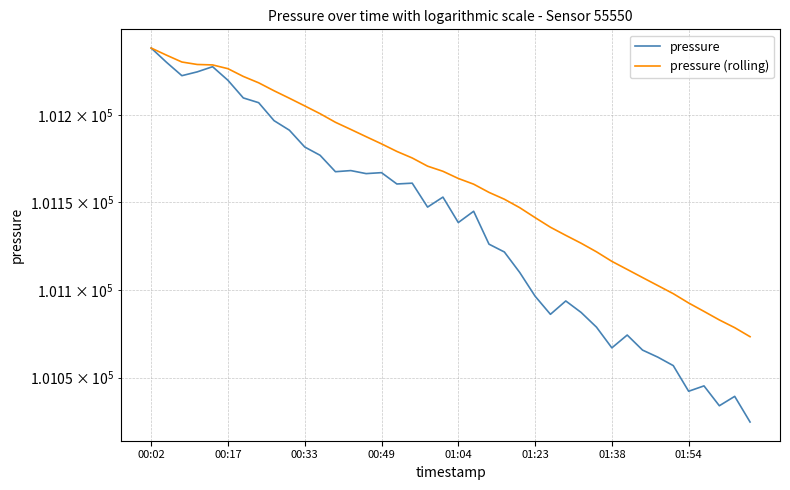

What is the minimum value shown in the chart?

101024.6